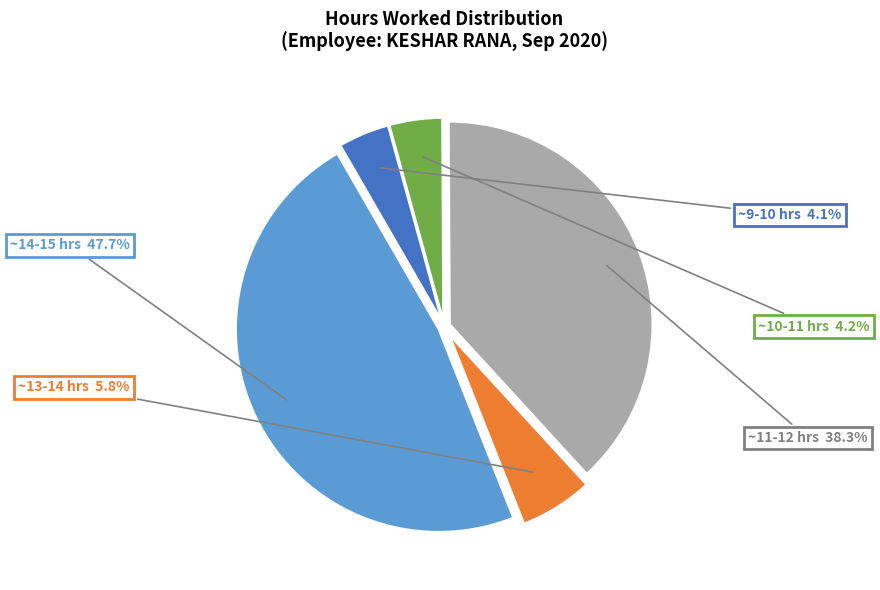

Is there any slice that represents more than half of the pie?

No